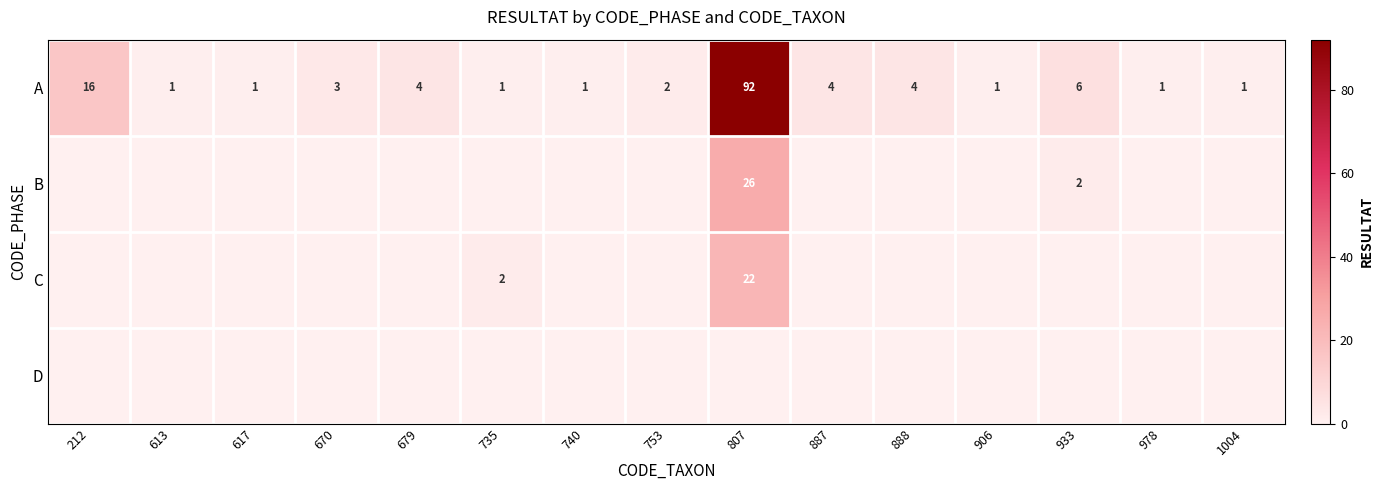

How many distinct data groups are displayed?

4